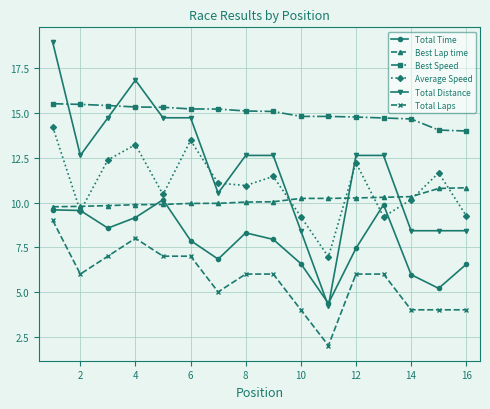

Which series has the largest range (max minus min)?

Total Distance